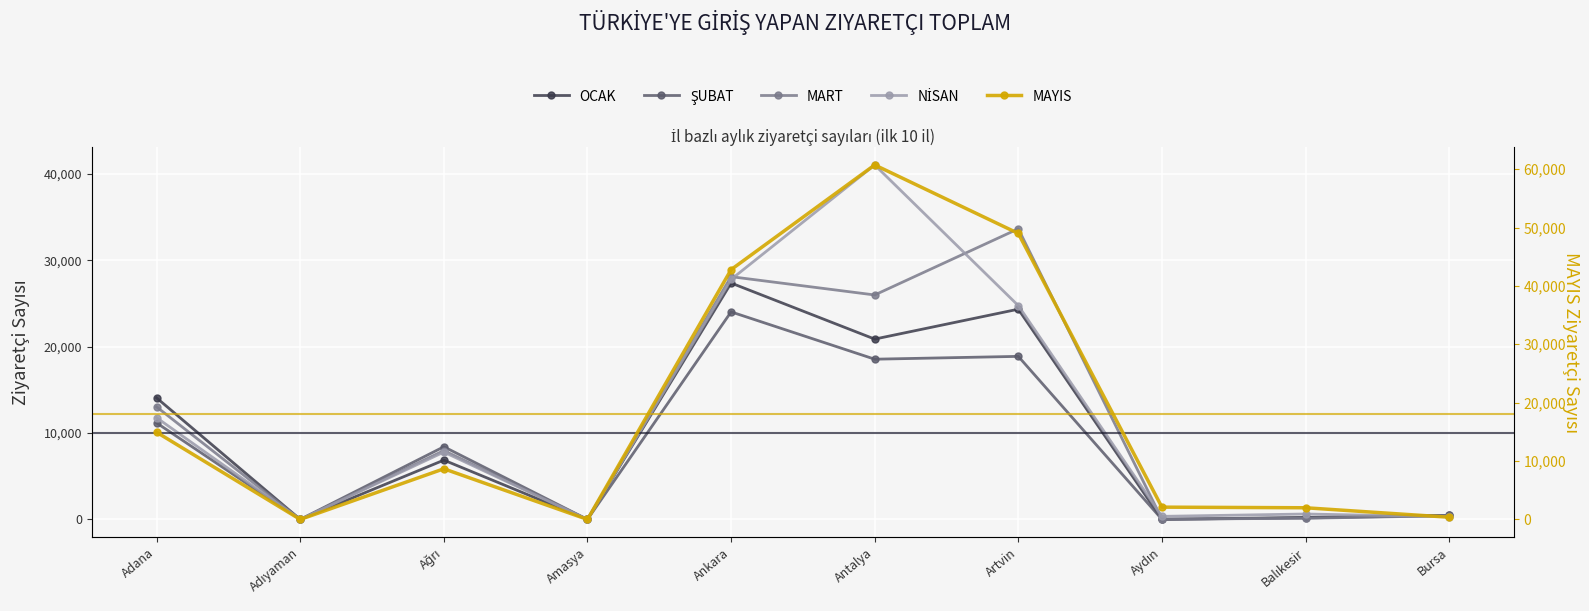

Which series has the largest range (max minus min)?

MAYIS